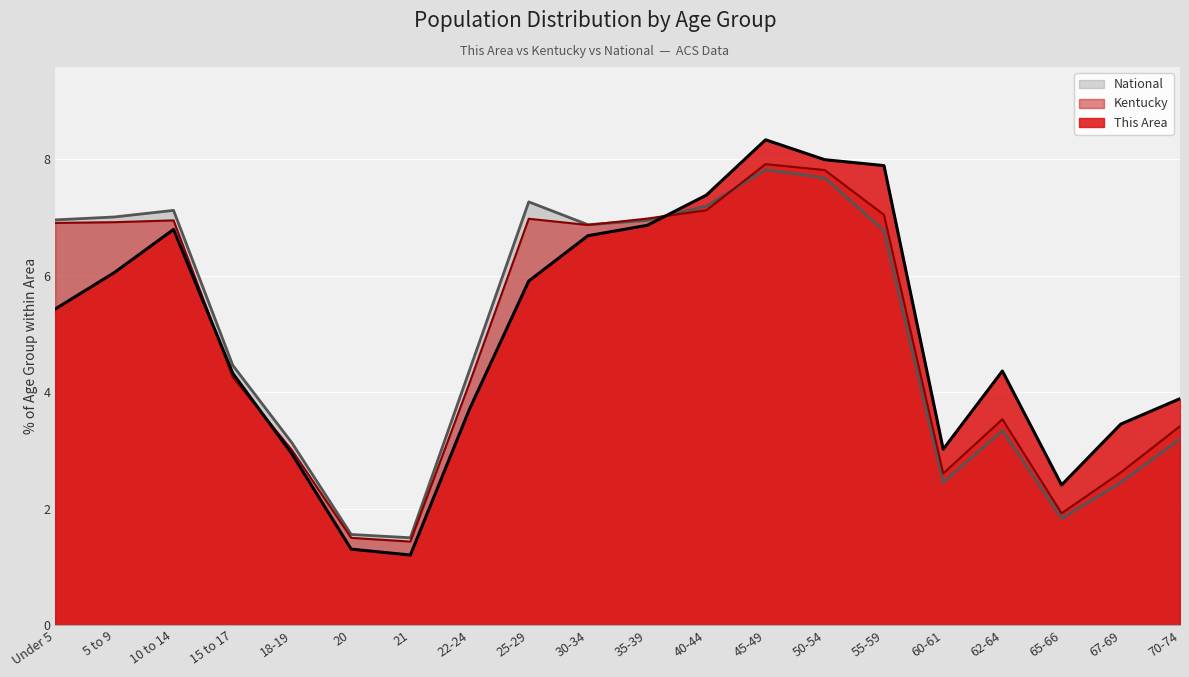

What is the approximate value of Kentucky (line) at 67-69?

2.6